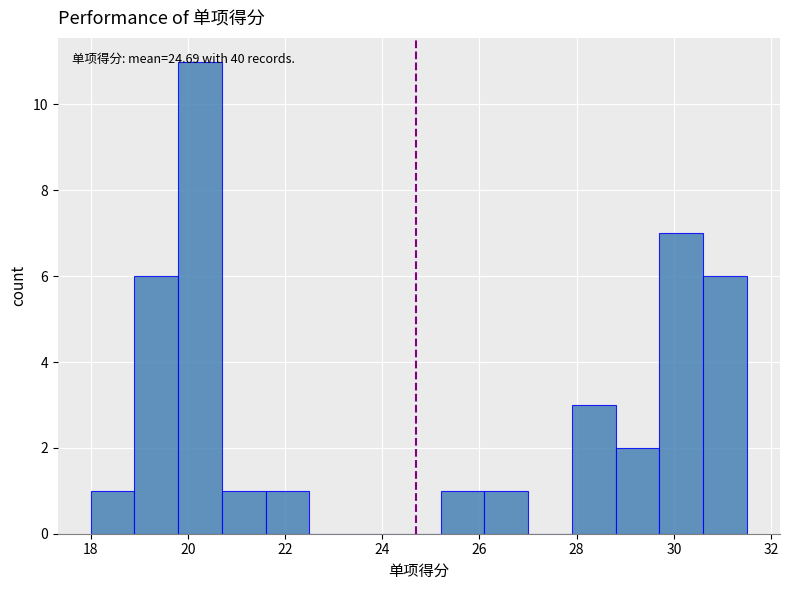

Over which range of the x-axis is the bar tallest?

19.8 to 20.7